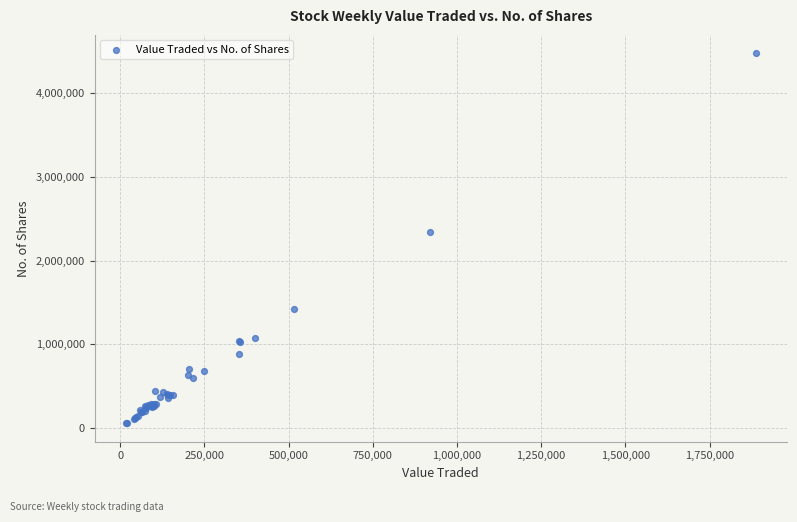

What Y value in the scatter plot is closest to 2266719?

2346626